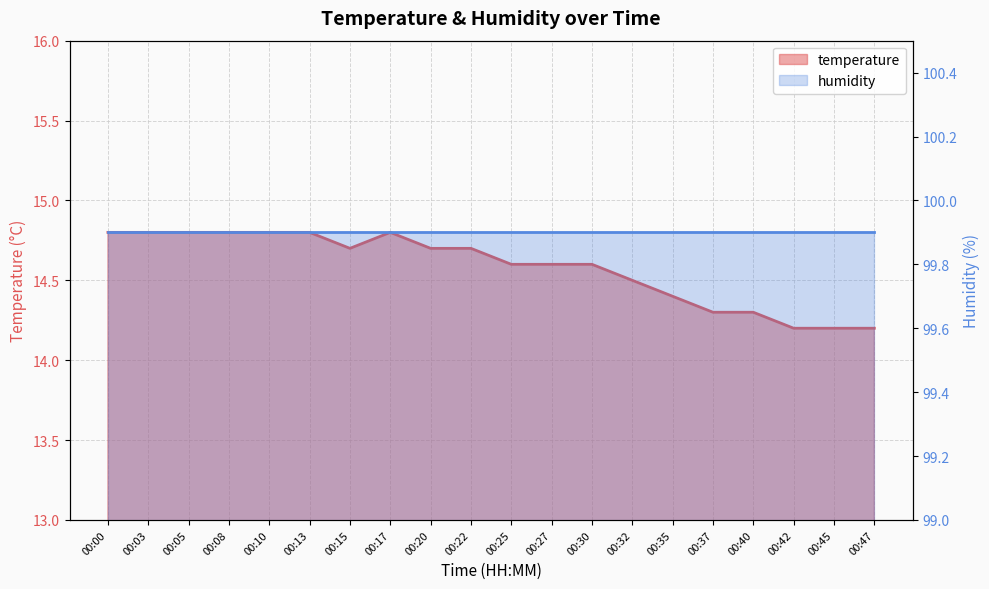

The value at 00:37 is 14.3. True or false?

True